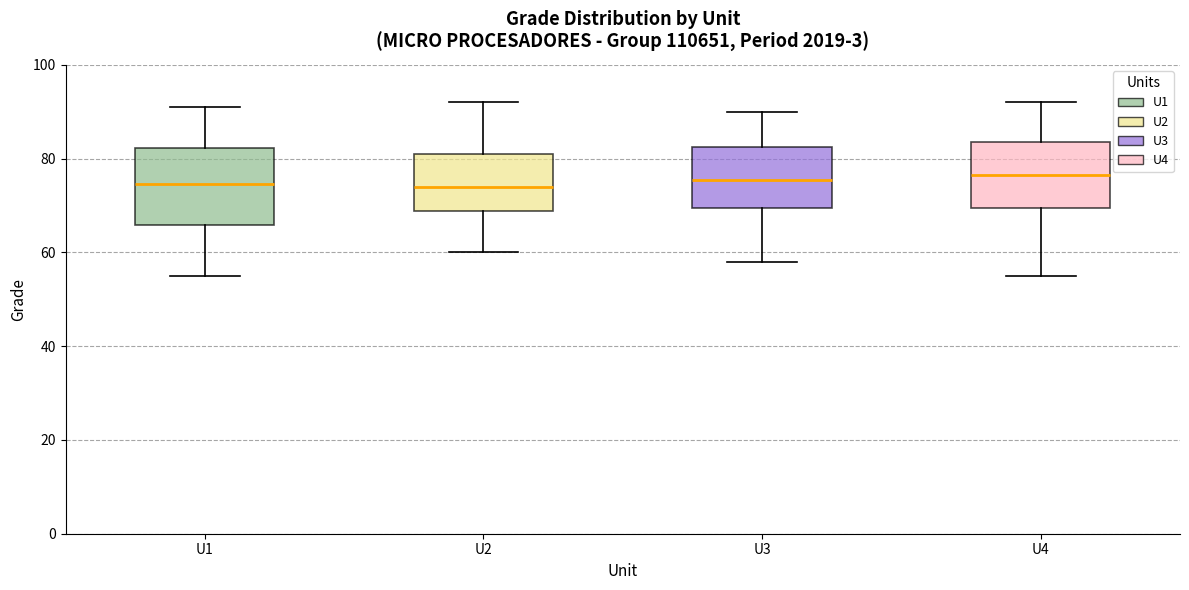

Reading left to right, read every box against the y-axis: the position of its median line, the range the box covers, and the ends of its whiskers. The values are not printed on the chart, so give them approximately, as read against the axis.

U1: median 74, box 66 to 82, whiskers 56 to 92
U2: median 74, box 68 to 82, whiskers 60 to 92
U3: median 76, box 70 to 82, whiskers 58 to 90
U4: median 76, box 70 to 84, whiskers 56 to 92